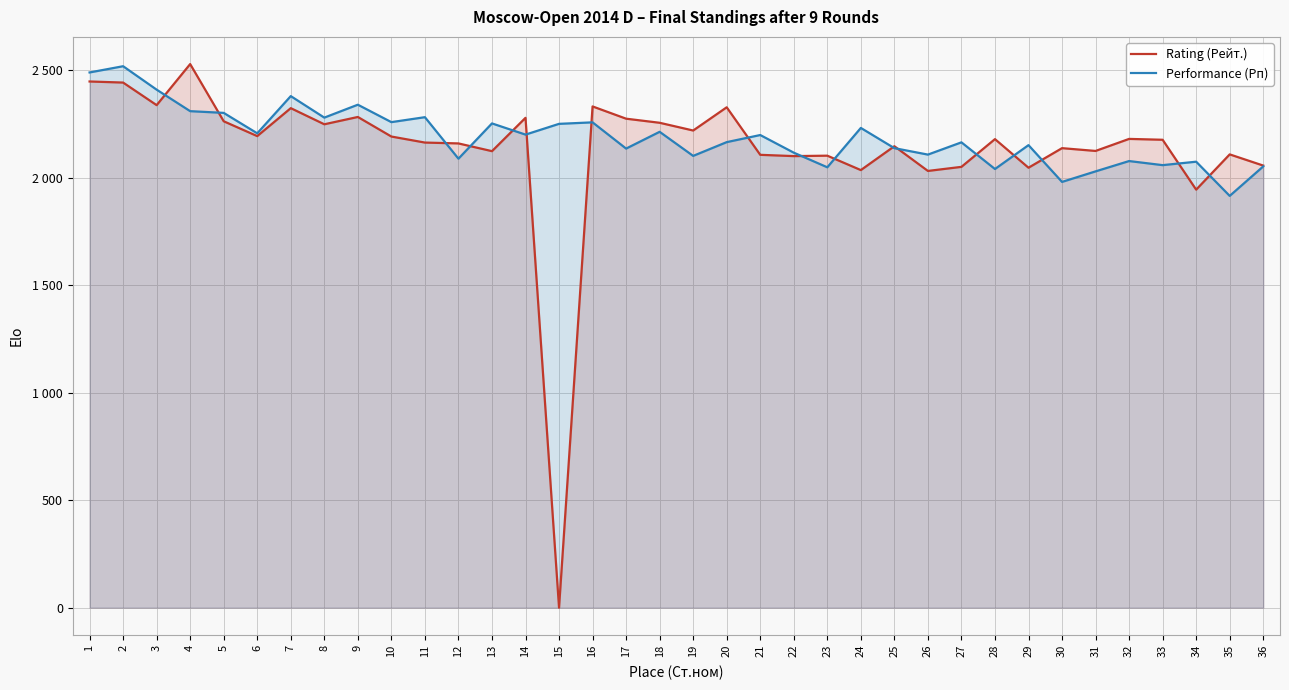

Rank the series by their maximum value, from lowest to highest.

Performance (Рп), Rating (Рейт.)